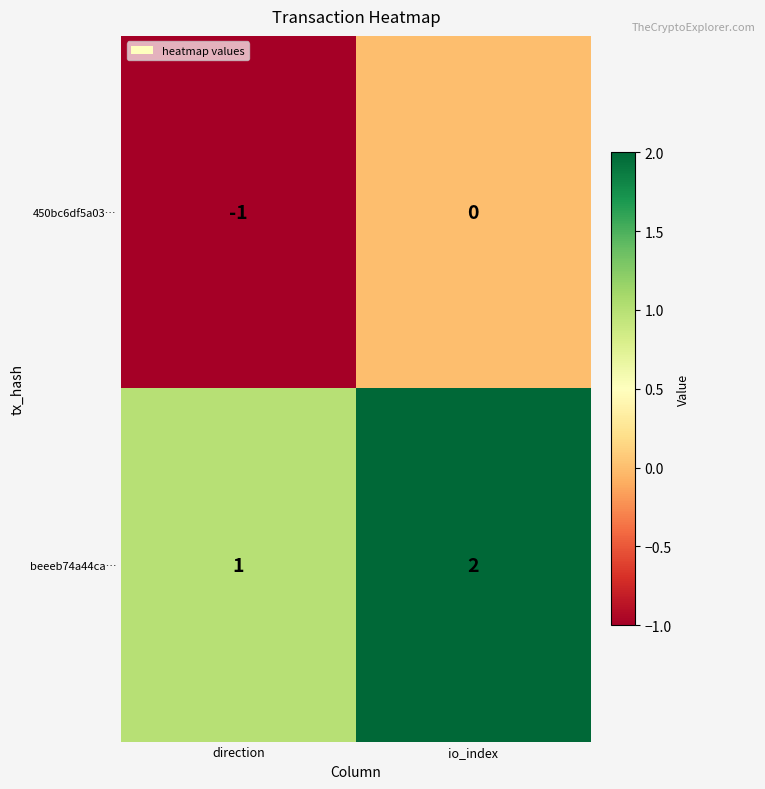

Rank the series at direction from lowest to highest value.

450bc6df5a03…, beeeb74a44ca…